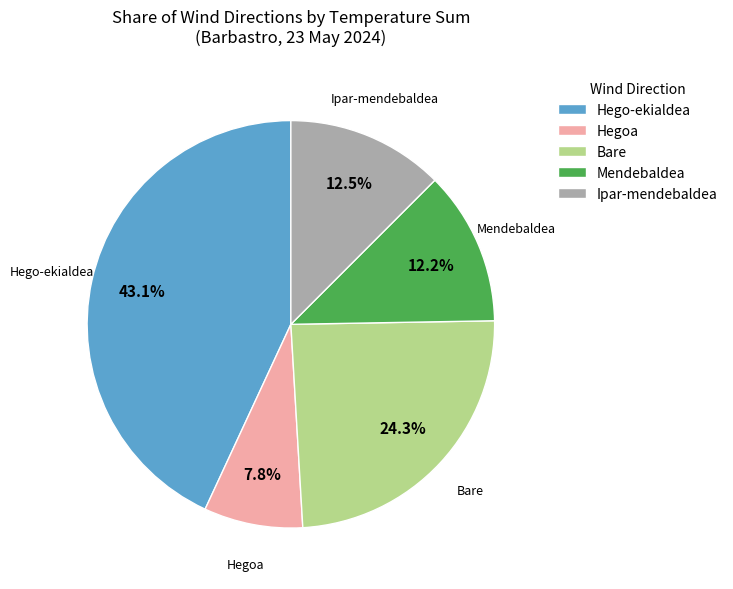

What is the smallest slice in the pie chart?

Hegoa